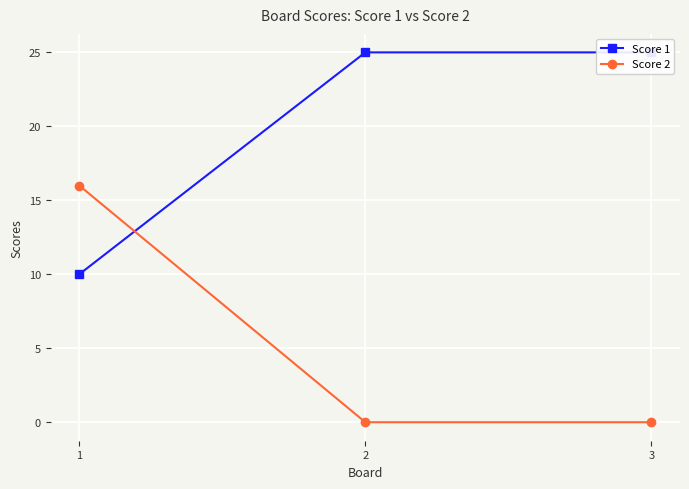

Between 2 and 3, which series saw the biggest shift?

Score 1